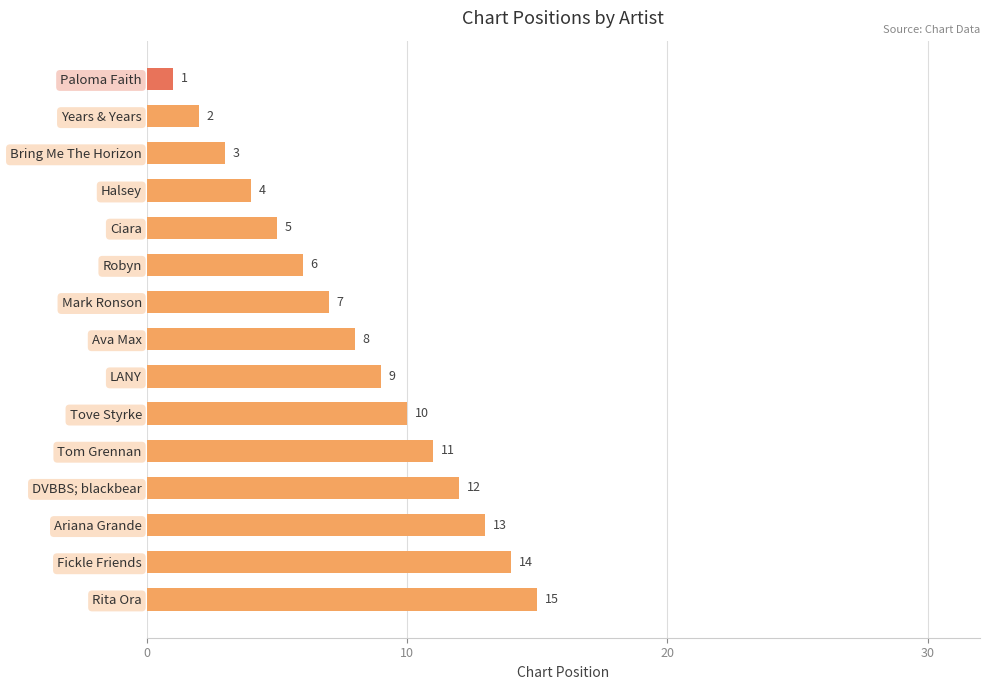

What is the change in value from Ciara to Robyn?

+1